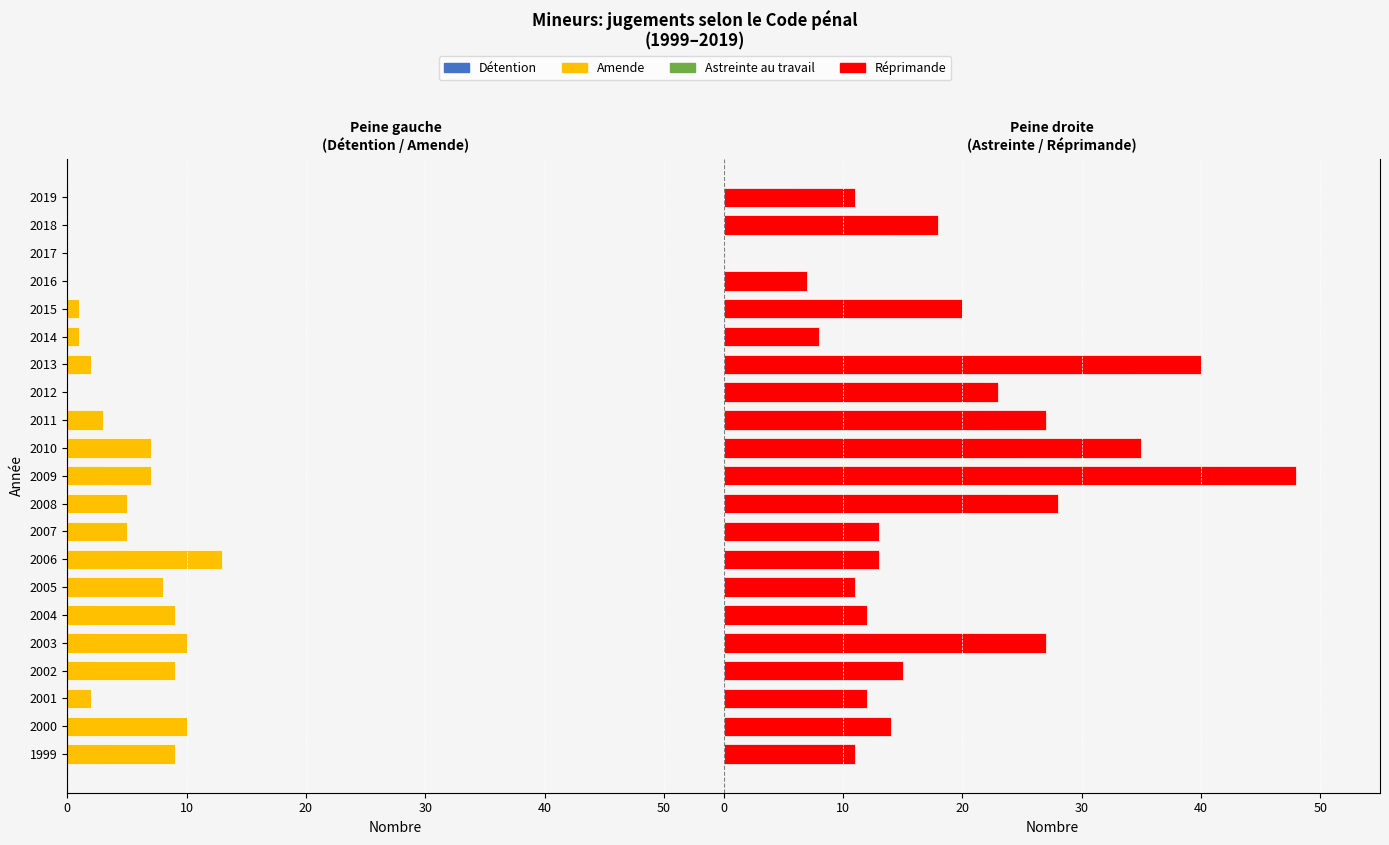

At 2000, list the series in order from smallest to largest.

Amende, Détention, Astreinte au travail, Réprimande